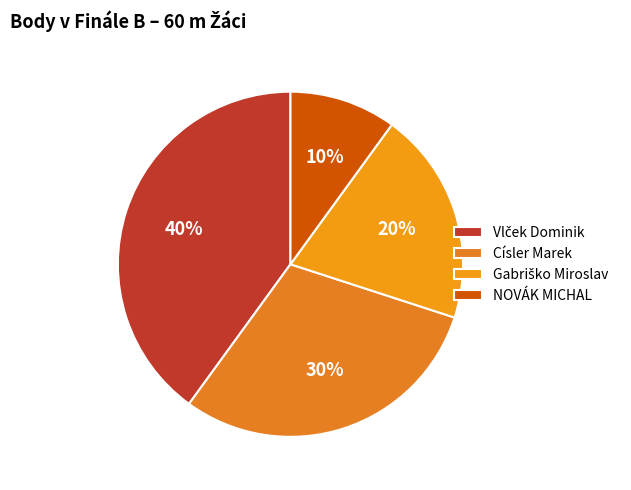

The Císler Marek slice represents 44% of the pie. True or false?

False